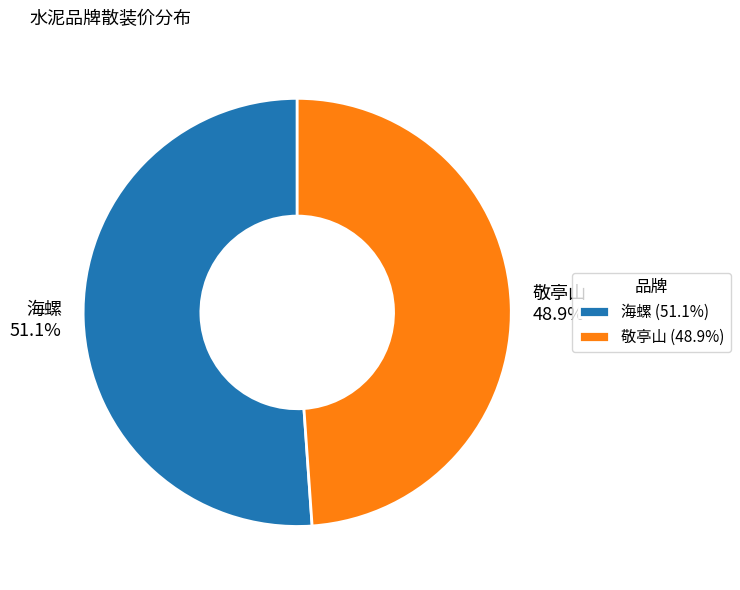

What is the ratio of the value at 海螺 to the value at 敬亭山?

1.0